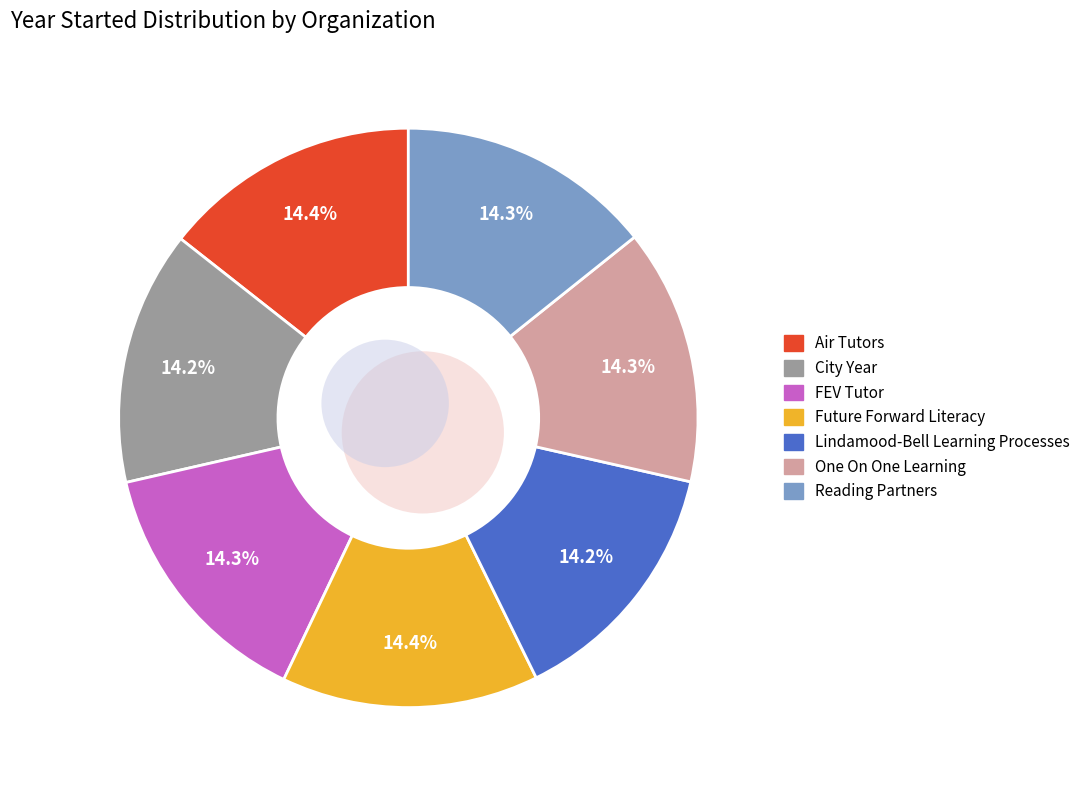

To the nearest percent, what portion does City Year represent?

14%